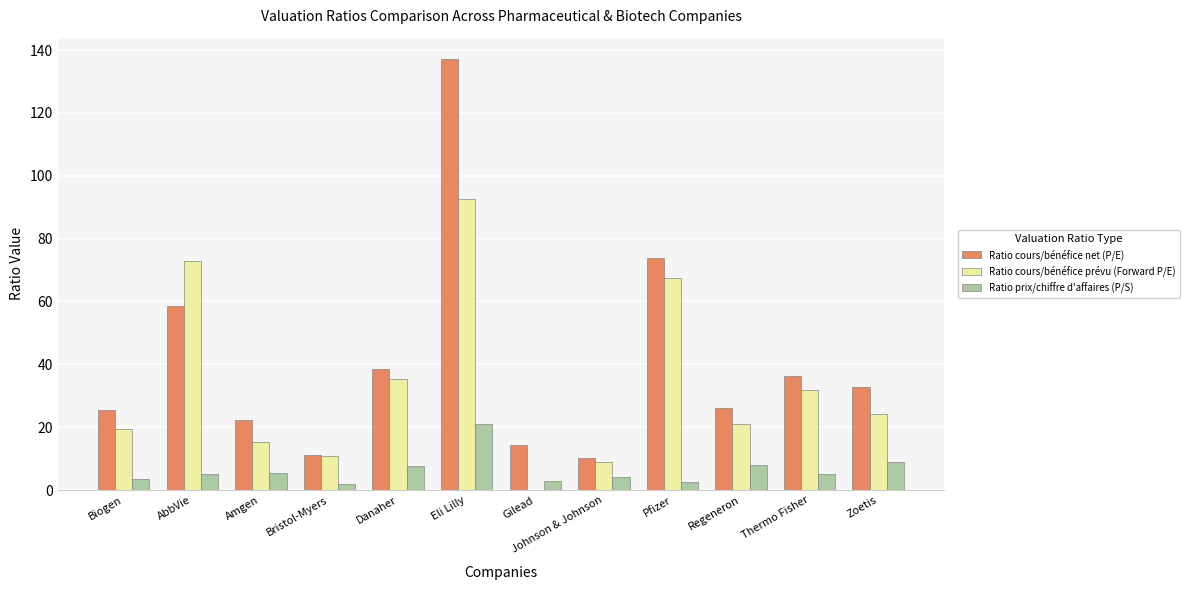

At which label is Ratio cours/bénéfice prévu (Forward P/E) closest to 46?

Danaher